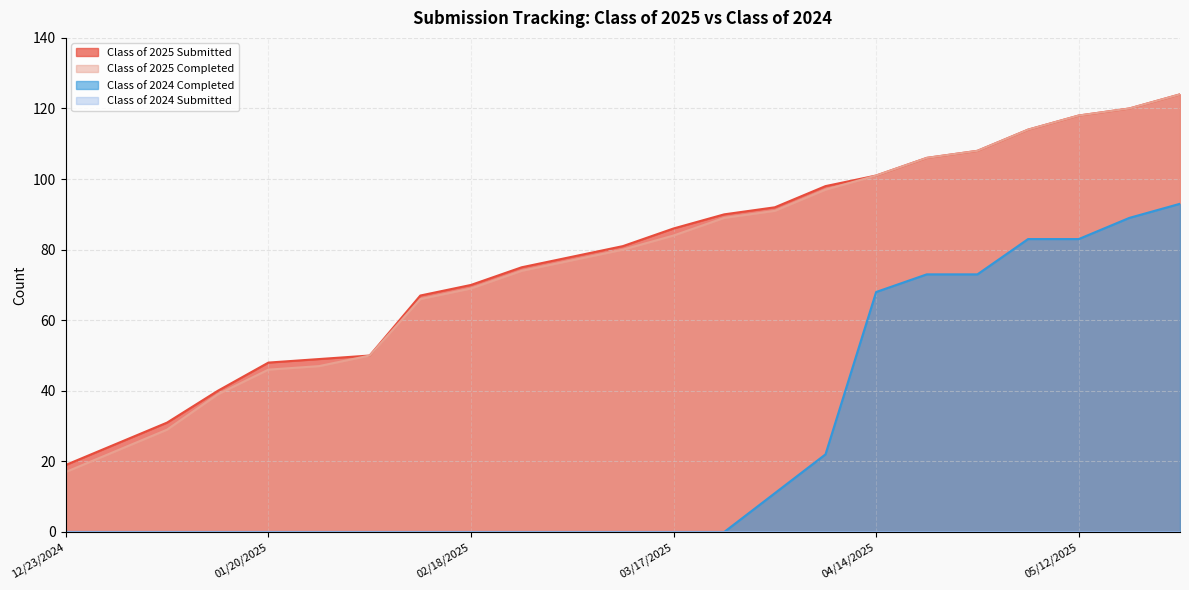

Reading left to right, what are all the values shown in this chart?

Class of 2025 Submitted: 12/23/2024=19	12/30/2024=25	01/06/2025=31	01/14/2025=40	01/20/2025=48	01/27/2025=49	02/03/2025=50	02/10/2025=67	02/18/2025=70	02/24/2025=75	03/03/2025=78	03/10/2025=81	03/17/2025=86	03/24/2025=90	03/31/2025=92	04/07/2025=98	04/14/2025=101	04/21/2025=106	04/28/2025=108	05/06/2025=114	05/12/2025=118	05/19/2025=120	05/26/2025=124
Class of 2025 Completed: 12/23/2024=17	12/30/2024=23	01/06/2025=29	01/14/2025=39	01/20/2025=46	01/27/2025=47	02/03/2025=50	02/10/2025=66	02/18/2025=69	02/24/2025=74	03/03/2025=77	03/10/2025=80	03/17/2025=84	03/24/2025=89	03/31/2025=91	04/07/2025=97	04/14/2025=101	04/21/2025=106	04/28/2025=108	05/06/2025=114	05/12/2025=118	05/19/2025=120	05/26/2025=124
Class of 2024 Completed: 12/23/2024=0	12/30/2024=0	01/06/2025=0	01/14/2025=0	01/20/2025=0	01/27/2025=0	02/03/2025=0	02/10/2025=0	02/18/2025=0	02/24/2025=0	03/03/2025=0	03/10/2025=0	03/17/2025=0	03/24/2025=0	03/31/2025=11	04/07/2025=22	04/14/2025=68	04/21/2025=73	04/28/2025=73	05/06/2025=83	05/12/2025=83	05/19/2025=89	05/26/2025=93